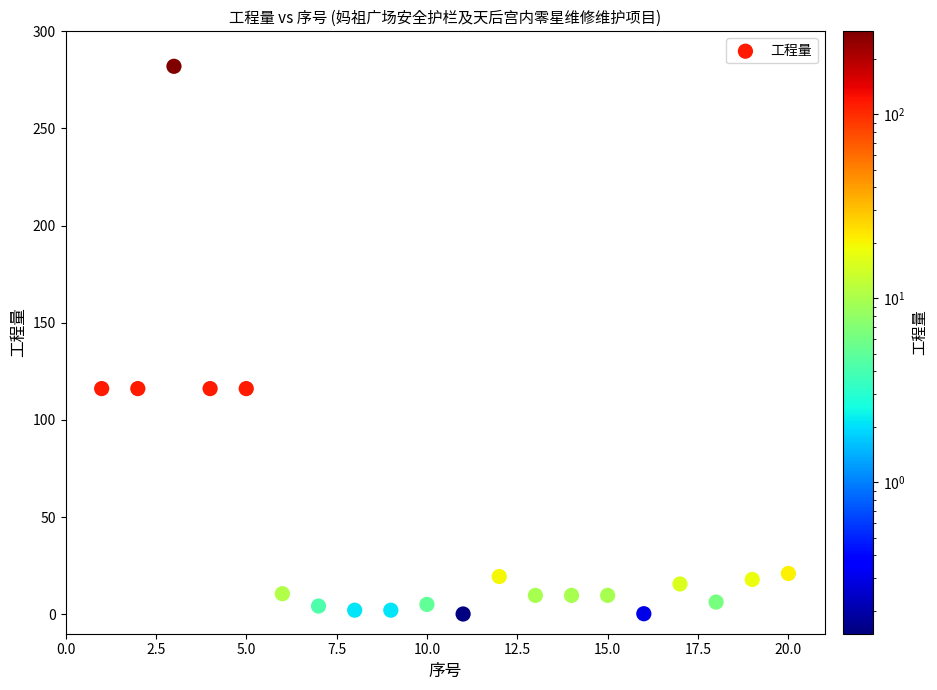

What is the range of X values (max minus min)?

19.0